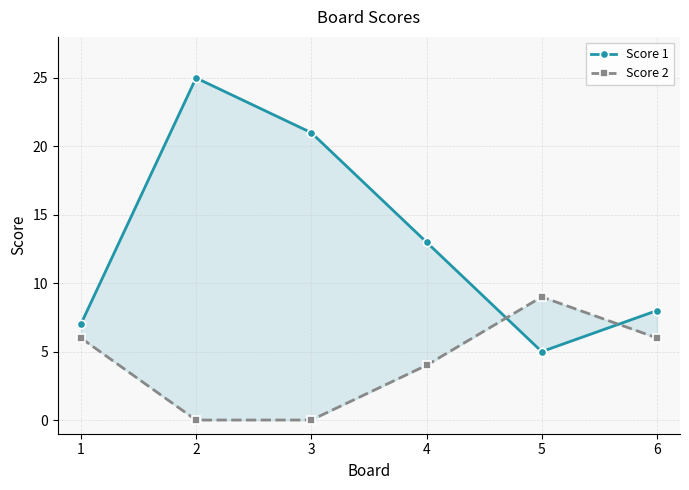

What is the value of the Score 1 point at the 2nd from the left?

25